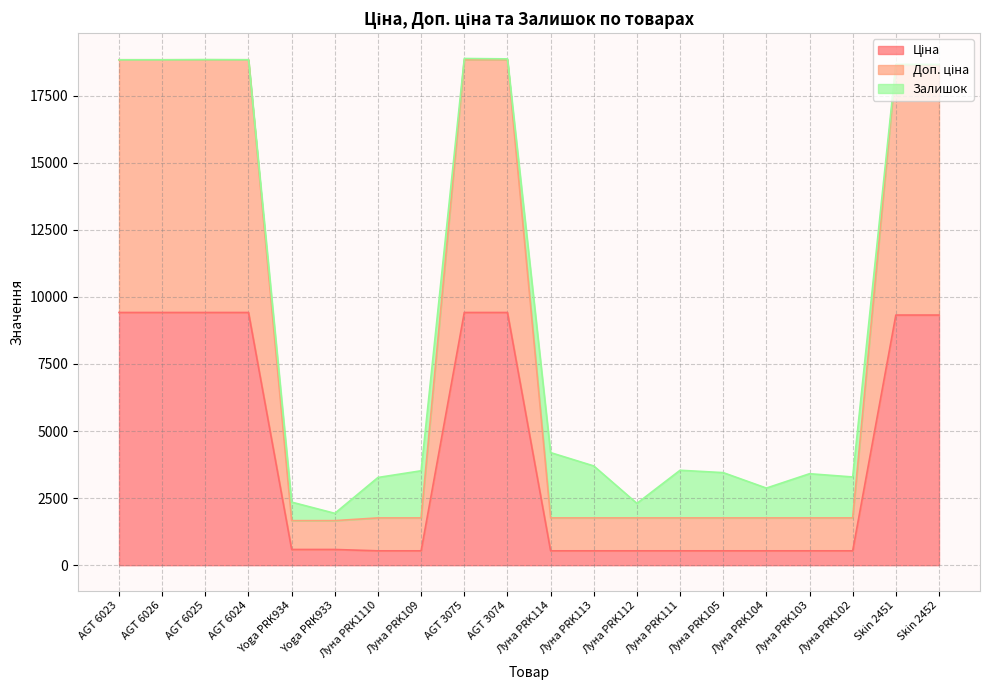

What is the label of the 8th point from the right?

Луна PRK112